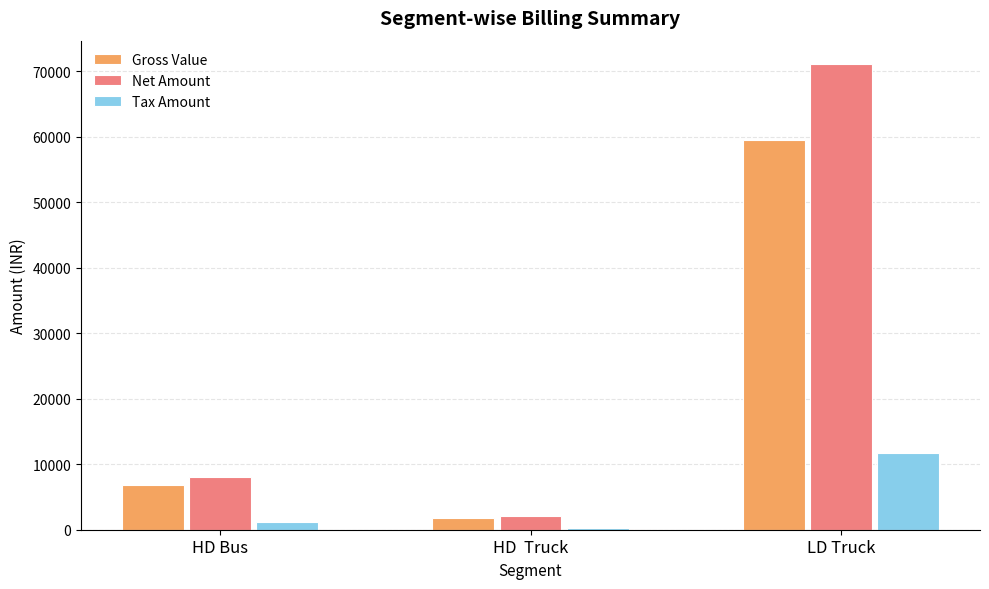

Between HD Bus and HD  Truck, which series saw the biggest shift?

Net Amount